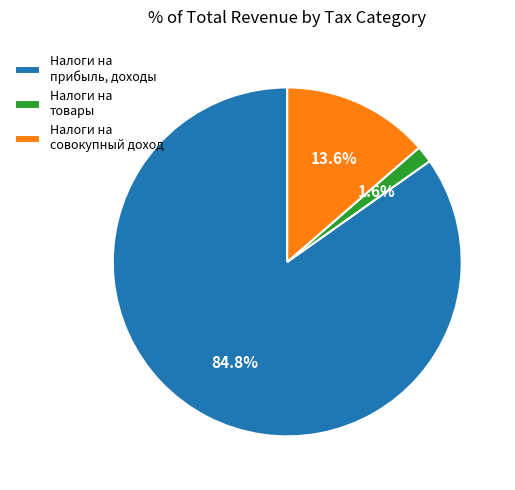

Which slice is the smallest?

Налоги на товары